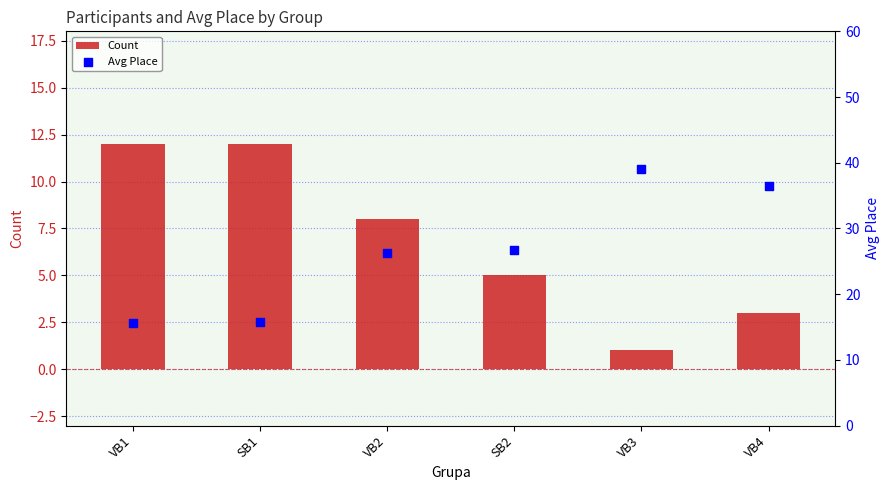

At which category is the sum across all series the highest?

VB3